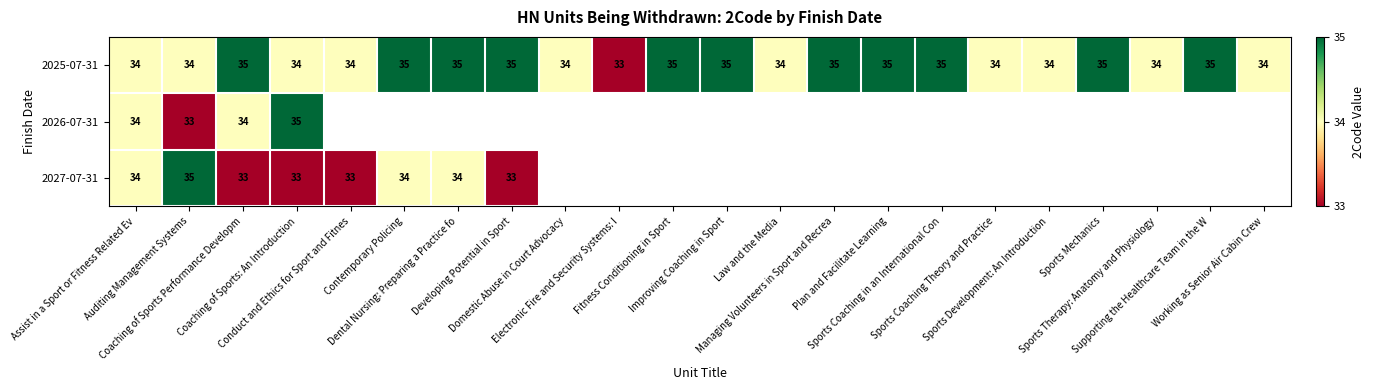

What is the sum of all 2025-07-31 values?

758